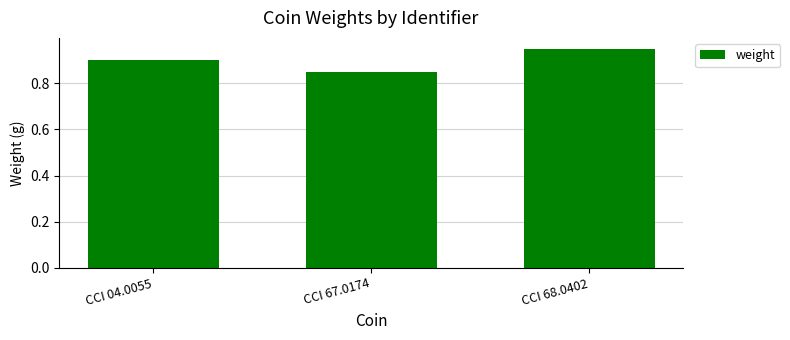

Which category has the highest value across all series?

CCI 68.0402